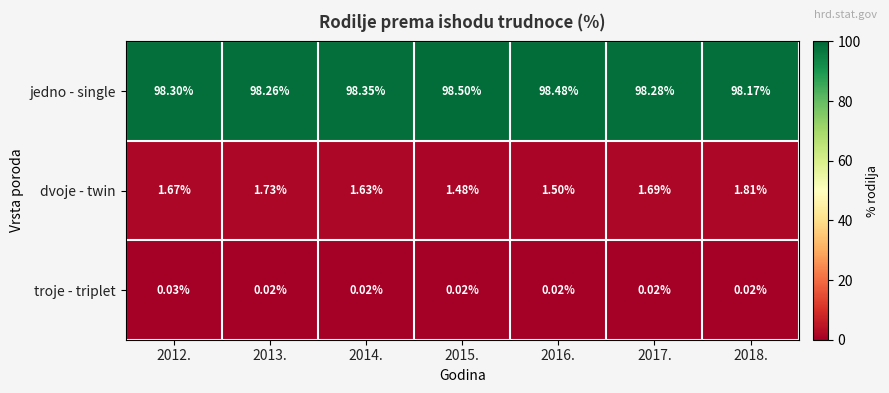

Between 2012. and 2013., which series saw the biggest shift?

dvoje - twin